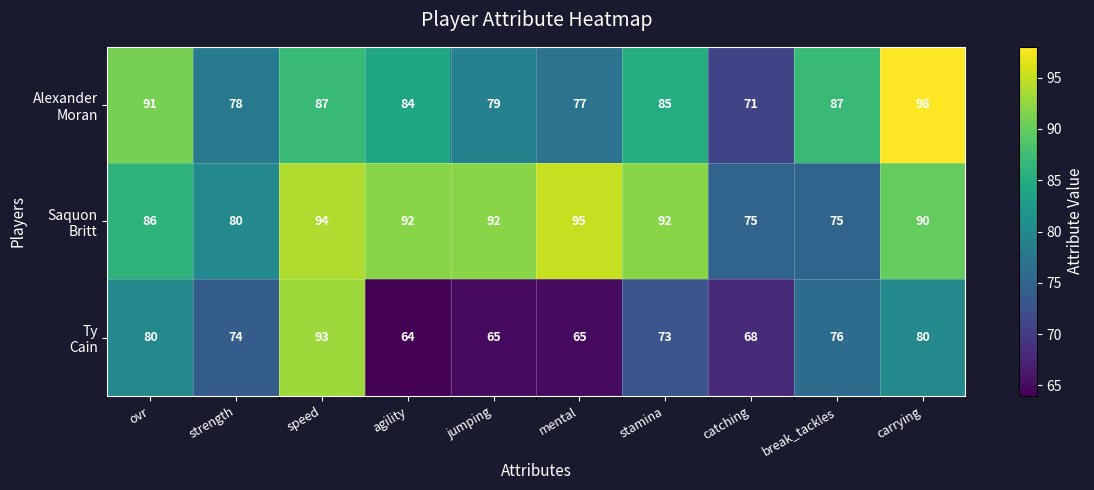

At how many categories does at least one series exceed 81?

8